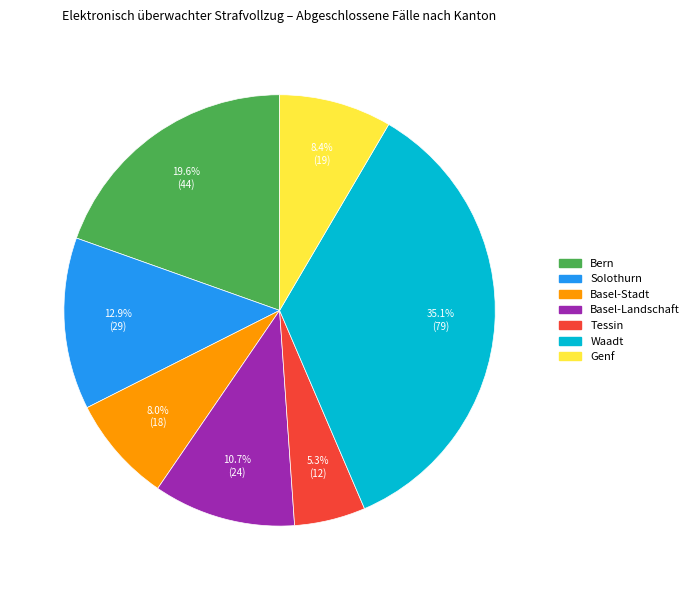

Is there a majority slice in this chart?

No